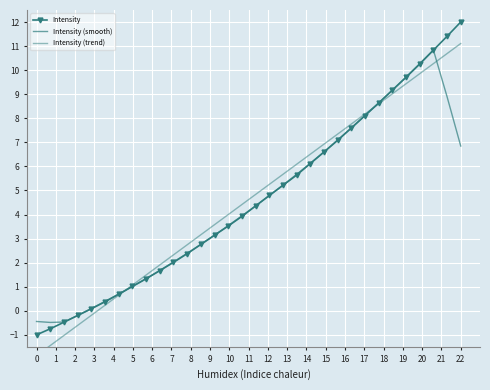

Reading left to right, list all the values displayed in this chart.

Intensity: -1.0	-0.7	-0.5	-0.2	0.1	0.4	0.7	1.0	1.3	1.7	2.0	2.4	2.8	3.1	3.5	3.9	4.4	4.8	5.2	5.6	6.1	6.6	7.1	7.6	8.1	8.6	9.2	9.7	10.3	10.8	11.4	12.0
Intensity (smooth): -0.4	-0.5	-0.5	-0.2	0.1	0.4	0.7	1.0	1.3	1.7	2.0	2.4	2.8	3.1	3.5	3.9	4.4	4.8	5.2	5.7	6.1	6.6	7.1	7.6	8.1	8.6	9.2	9.7	10.3	10.8	8.9	6.8
Intensity (trend): -1.9	-1.4	-1.0	-0.6	-0.2	0.2	0.6	1.1	1.5	1.9	2.3	2.7	3.2	3.6	4.0	4.4	4.8	5.3	5.7	6.1	6.5	6.9	7.3	7.8	8.2	8.6	9.0	9.4	9.9	10.3	10.7	11.1